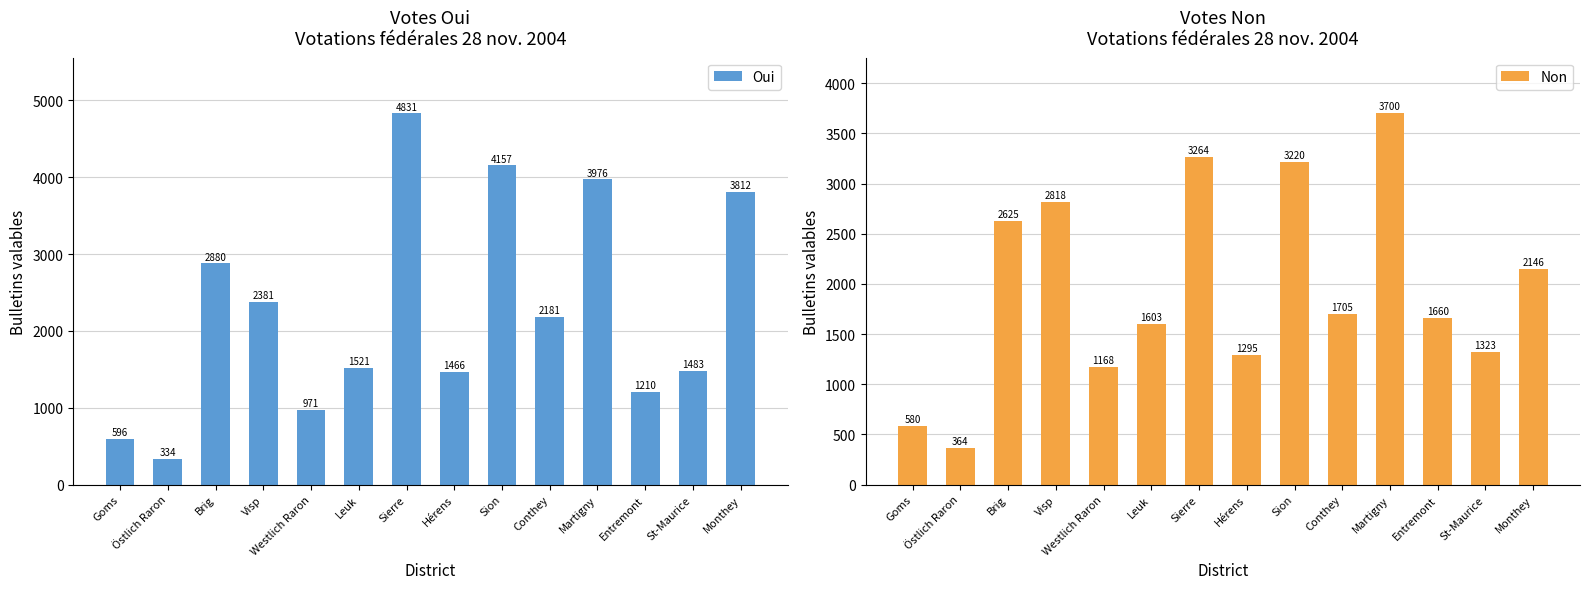

How many data points in Oui are above 2181?

6